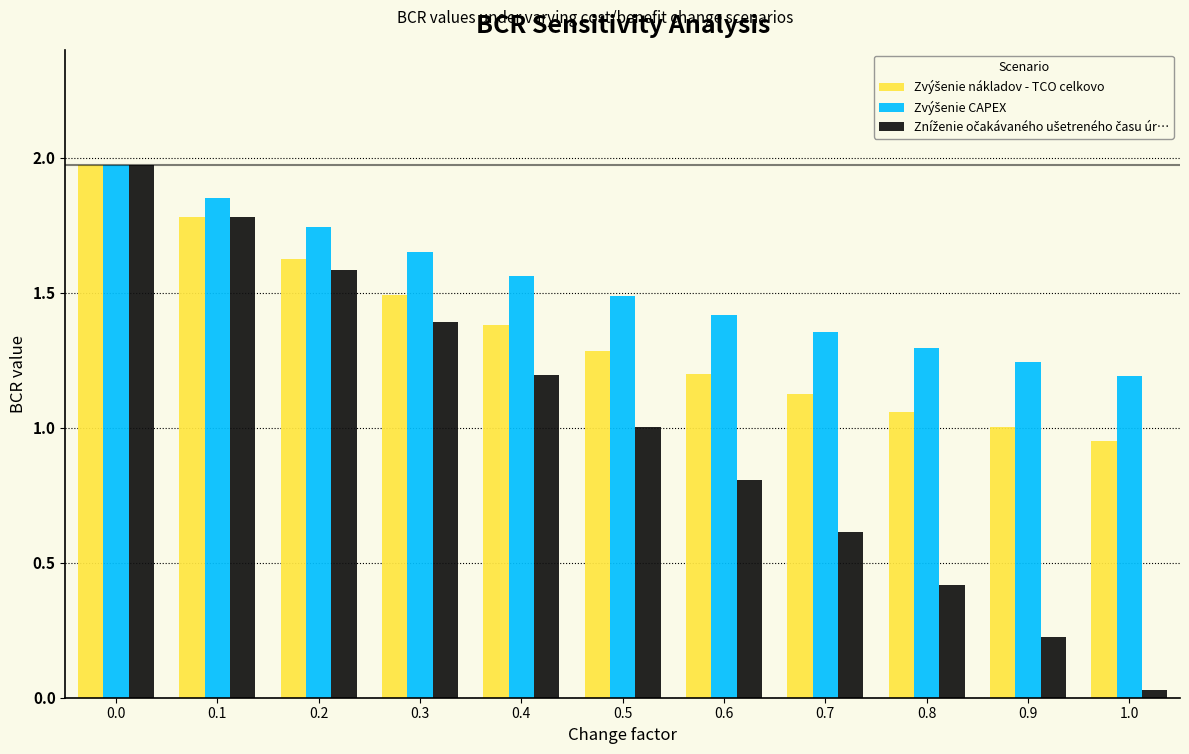

At how many categories does at least one series exceed 0?

11